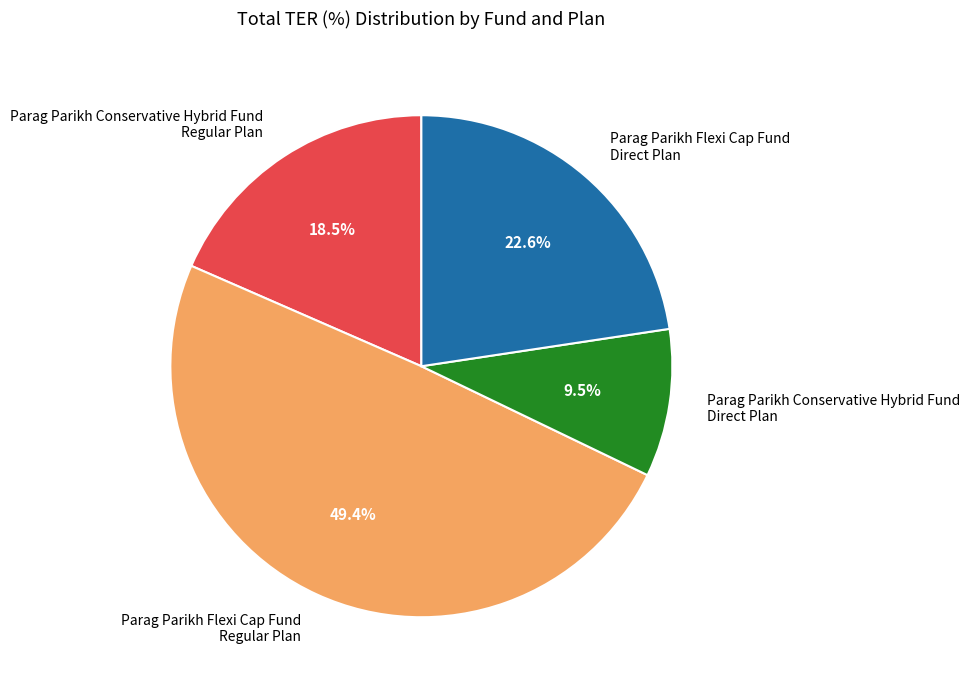

Combined, what portion of the pie is Parag Parikh Conservative Hybrid Fund Regular Plan and Parag Parikh Flexi Cap Fund Regular Plan?

67.9%